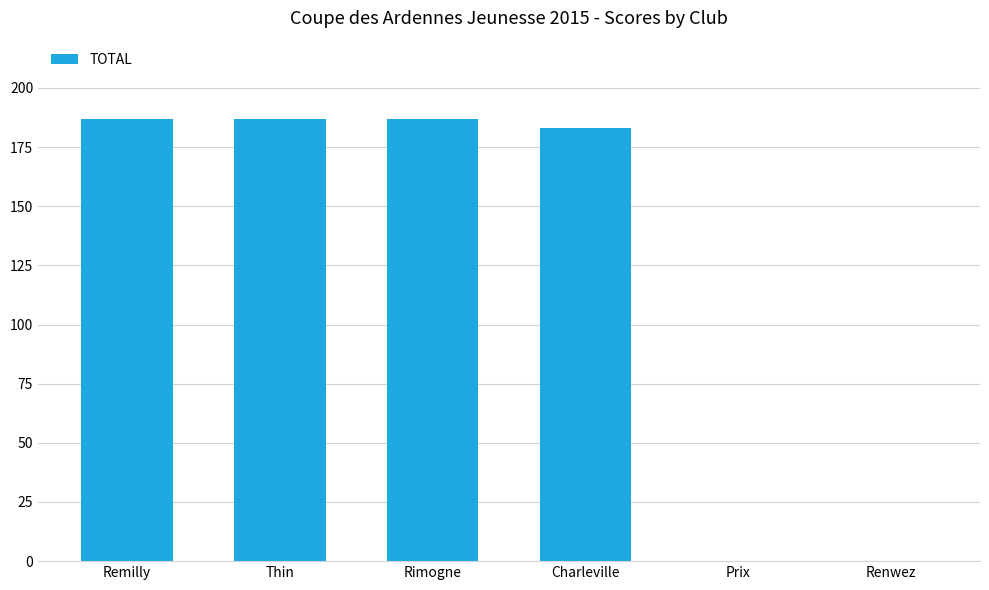

The value at Charleville is 280. True or false?

False